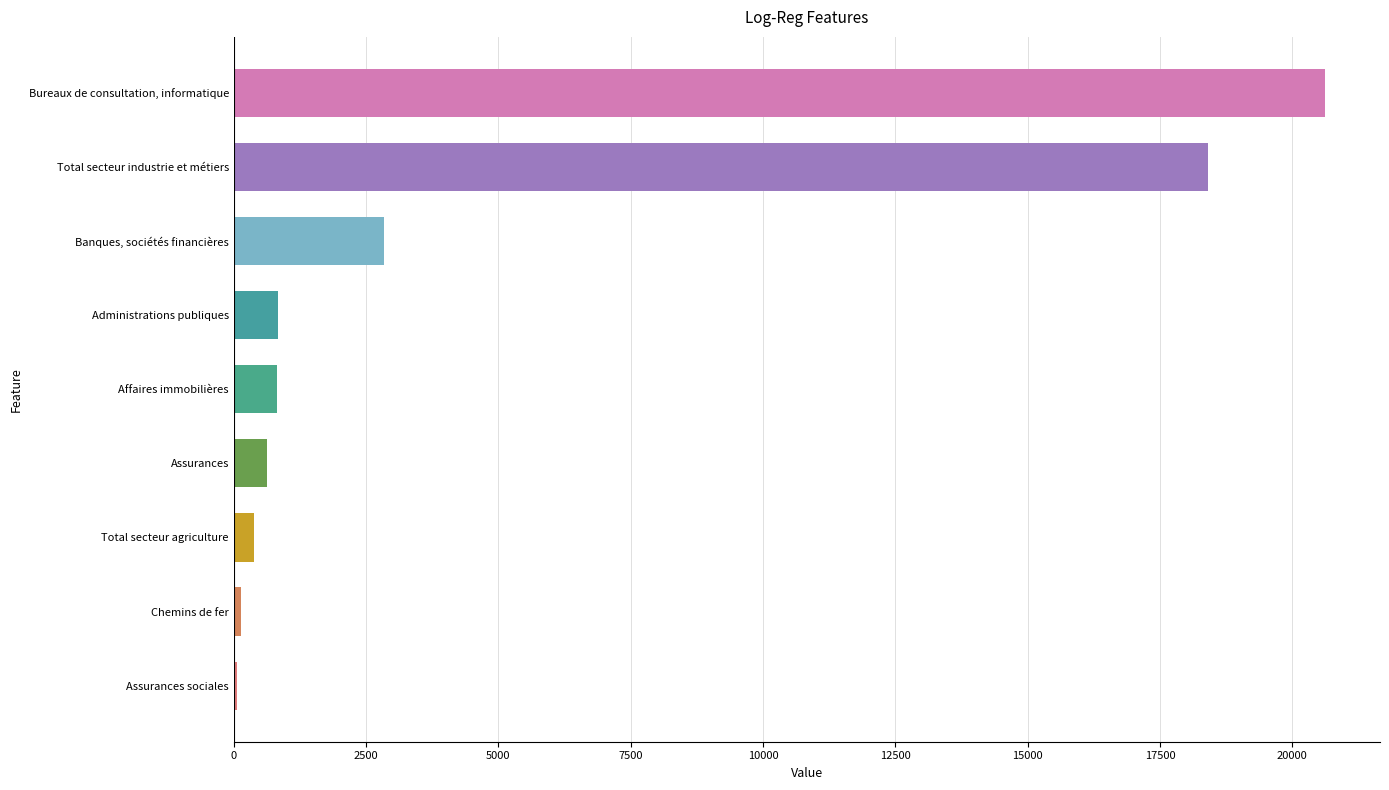

Where is the data nearest to the value 10341?

Banques, sociétés financières